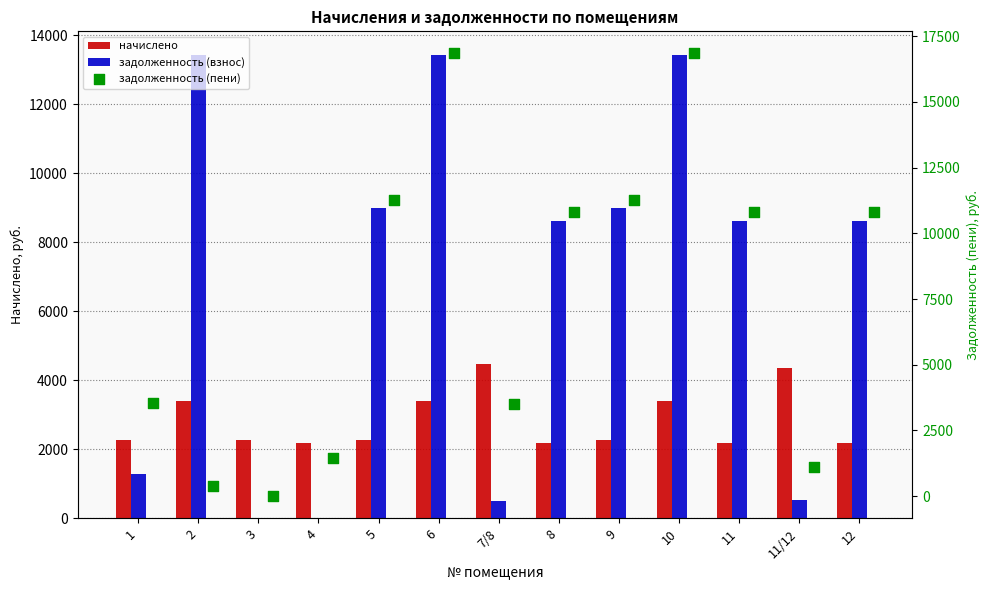

At how many categories does at least one series exceed 6662?

8